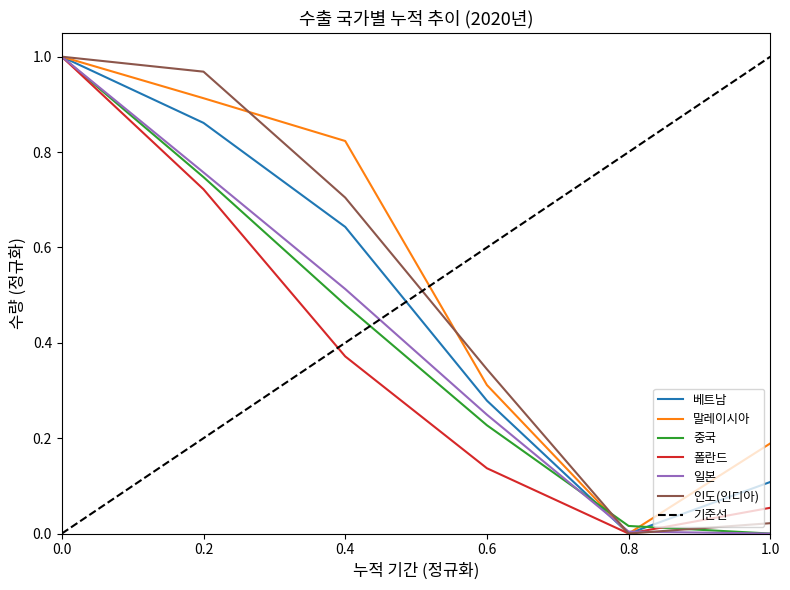

Is it true that 일본 equals 0.0 at 0.8?

True